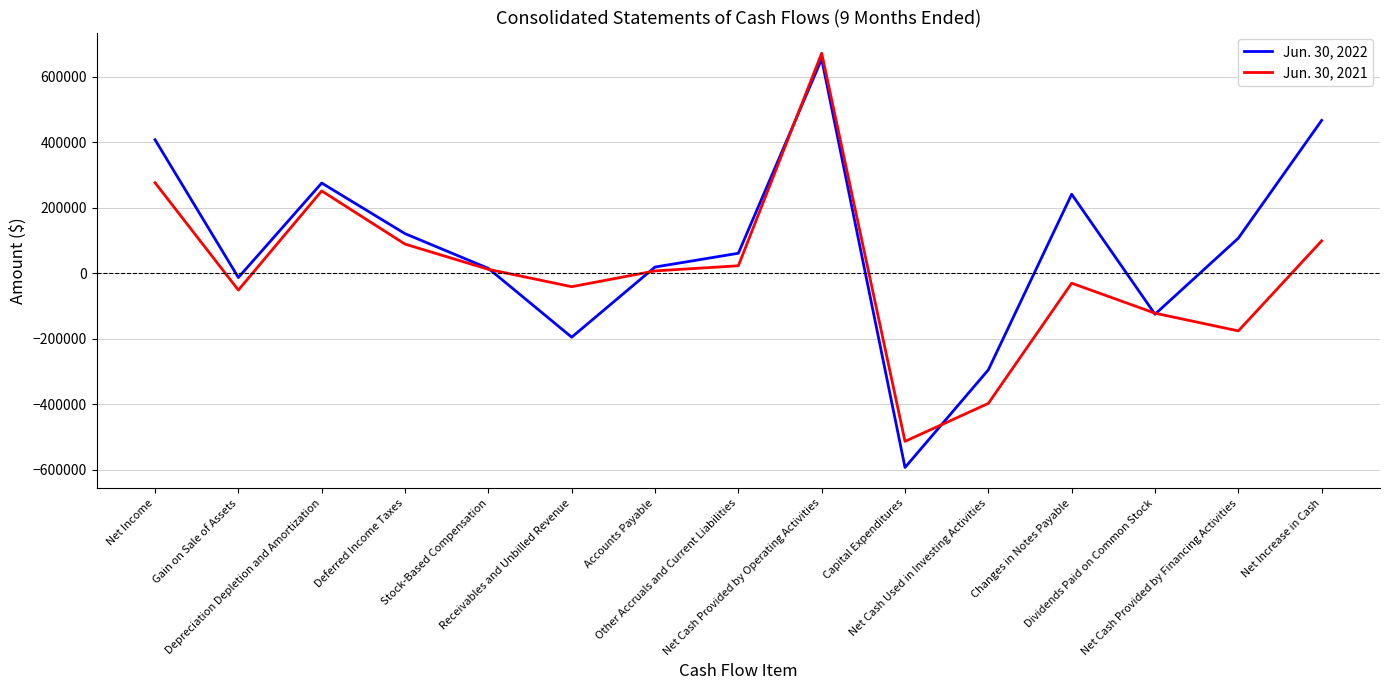

List the series in order of their peak value, highest first.

Jun. 30, 2021, Jun. 30, 2022